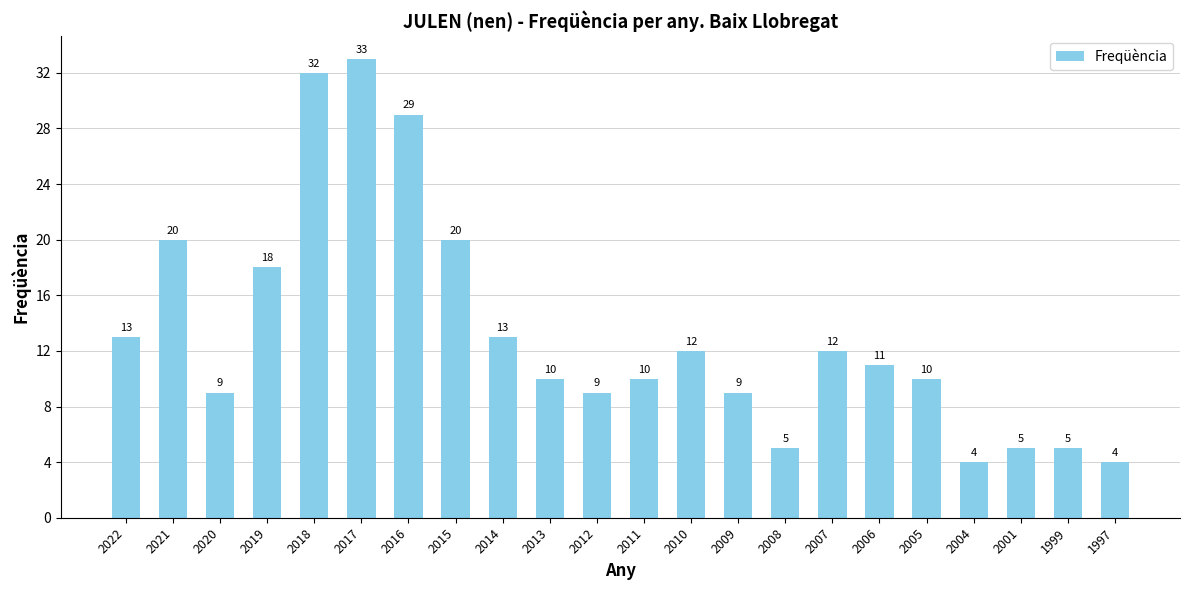

What is the smallest value displayed?

4